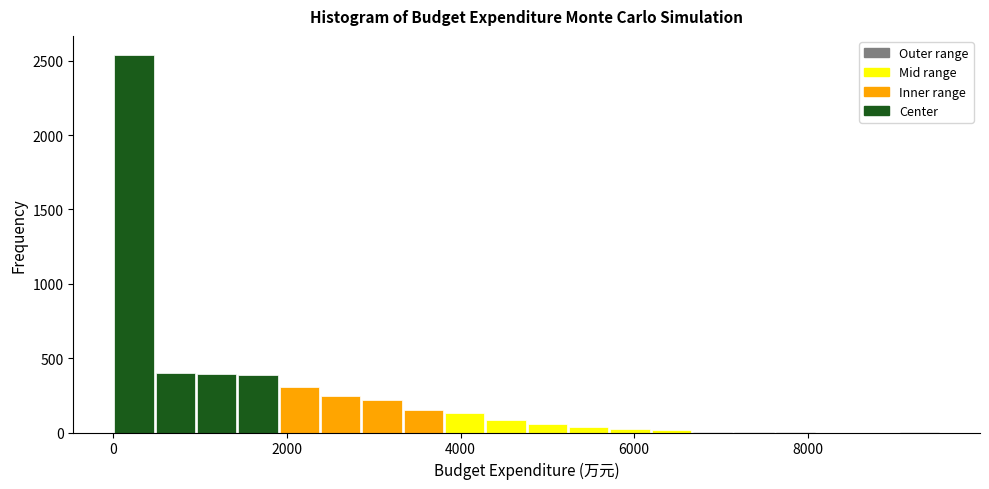

Read against the x-axis, roughly where is the centre of the tallest bar?

200